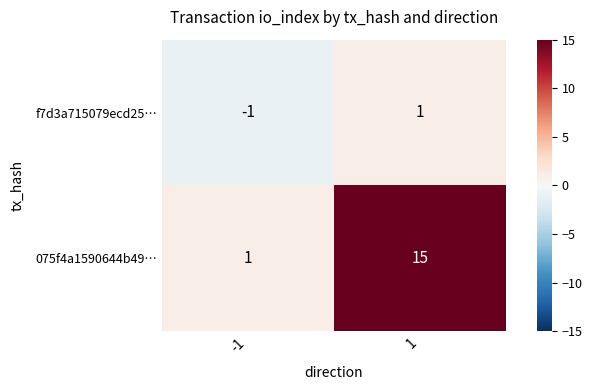

The 075f4a1590644b49… series shows 1 at -1. True or false?

True